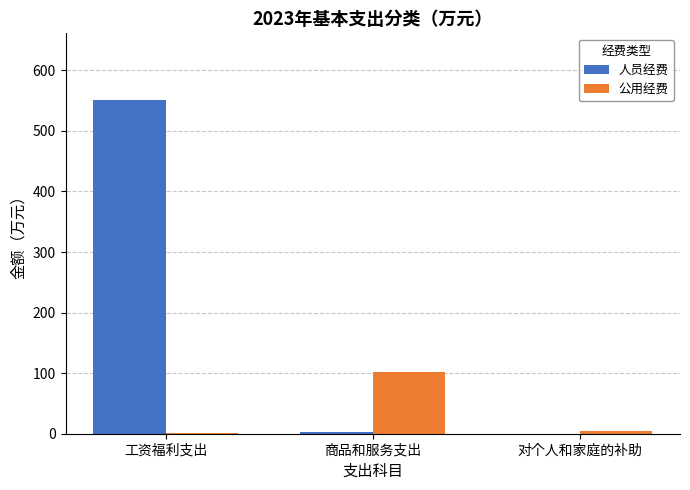

The 公用经费 series shows 62.7 at 商品和服务支出. True or false?

False